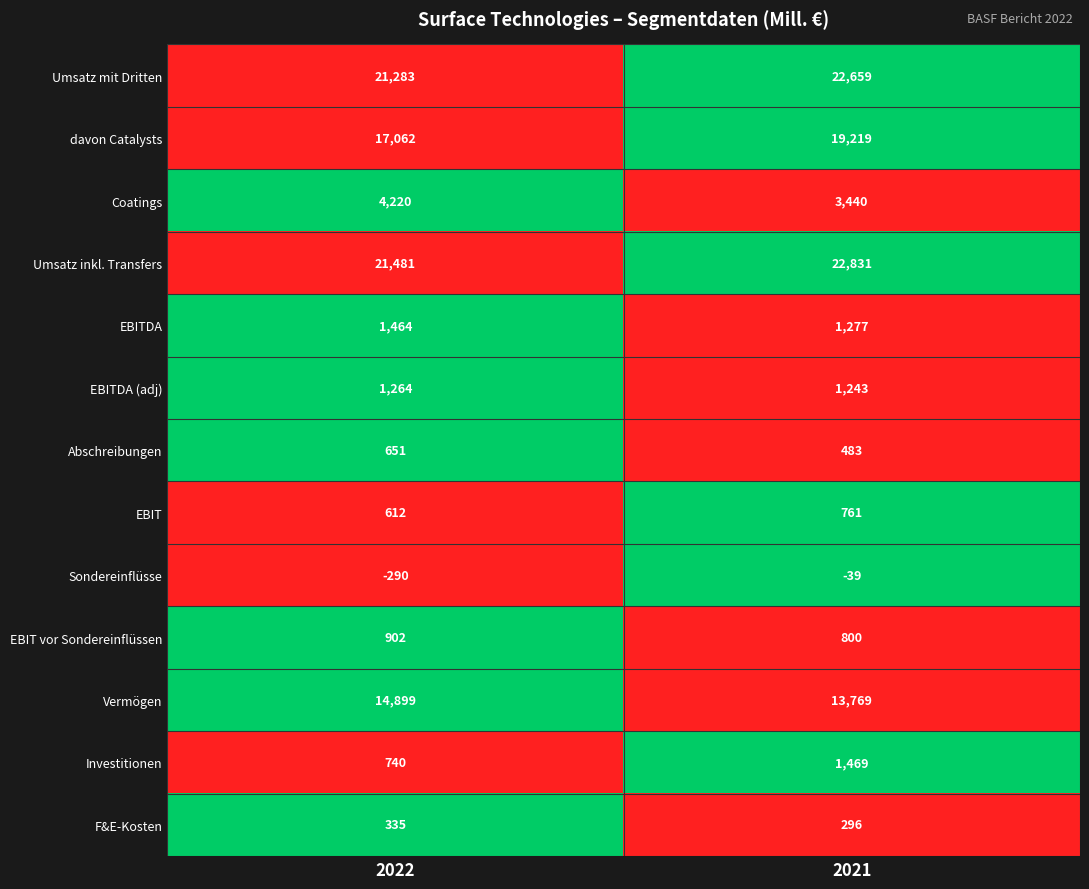

The EBITDA (adj) series shows 1264 at 2022. True or false?

True